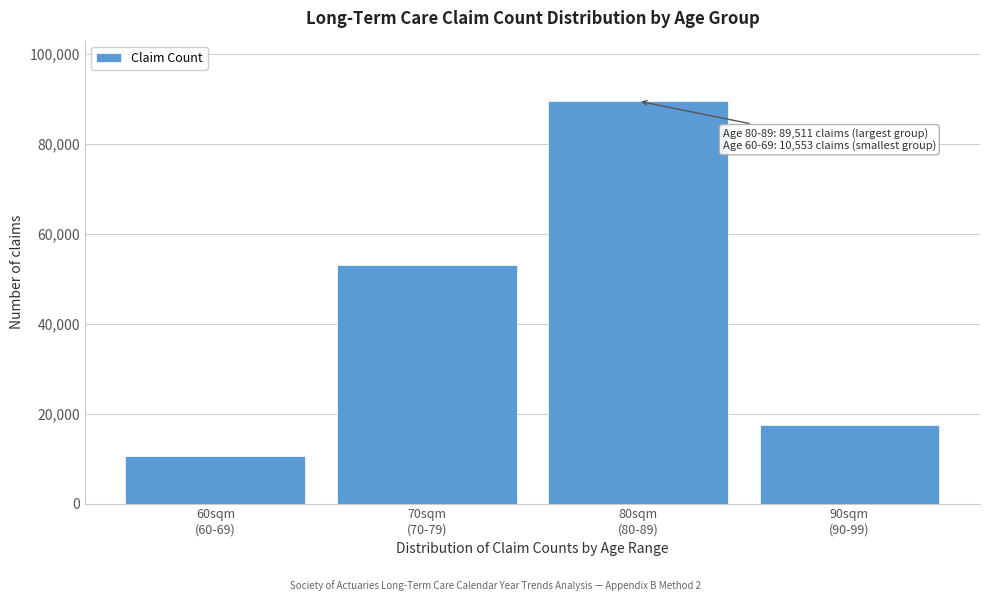

Reading left to right, extract all data points from this chart.

10553	53138	89511	17417